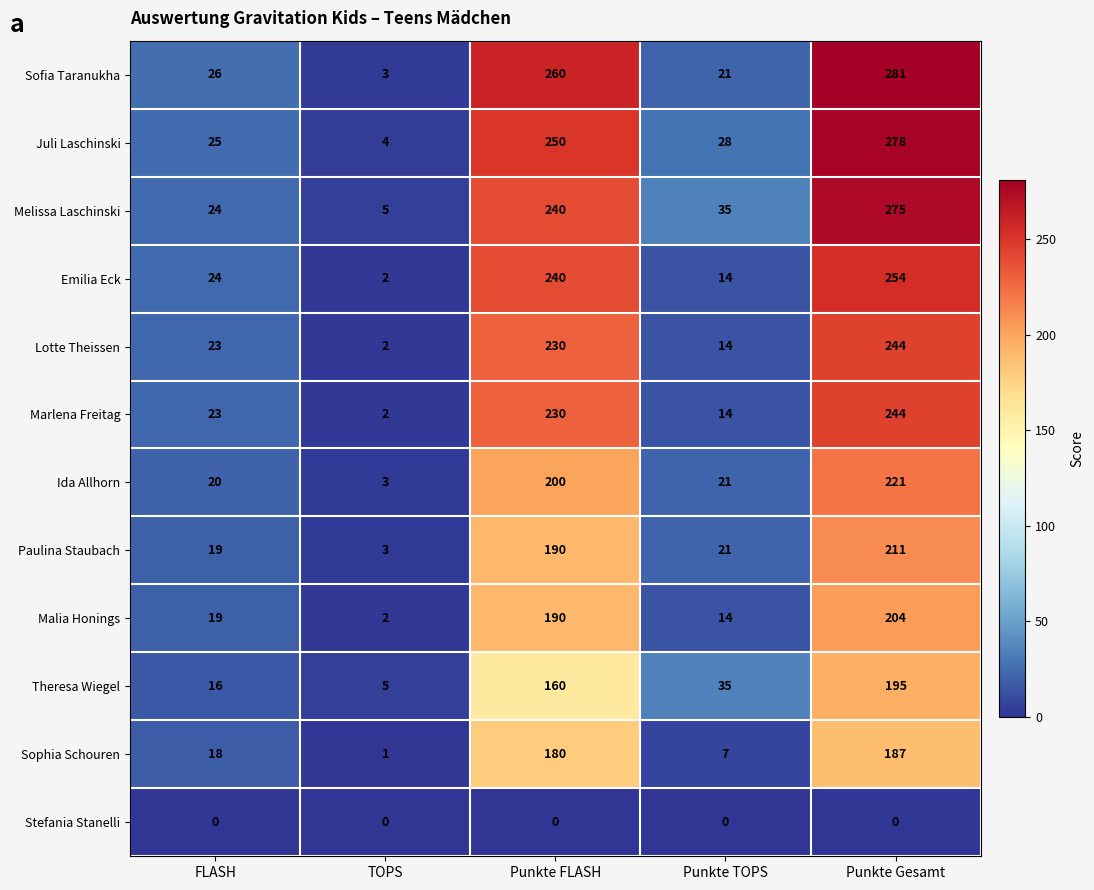

The value of Marlena Freitag at Punkte TOPS is 14. True or false?

True